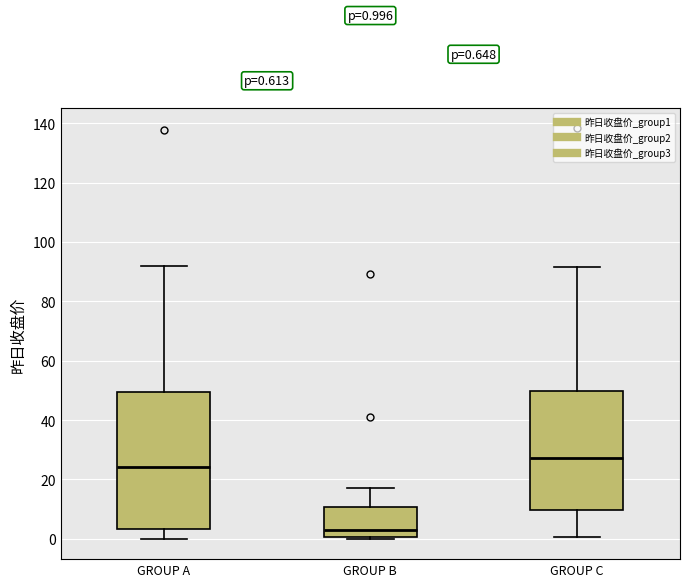

Which box has the highest median line?

GROUP C